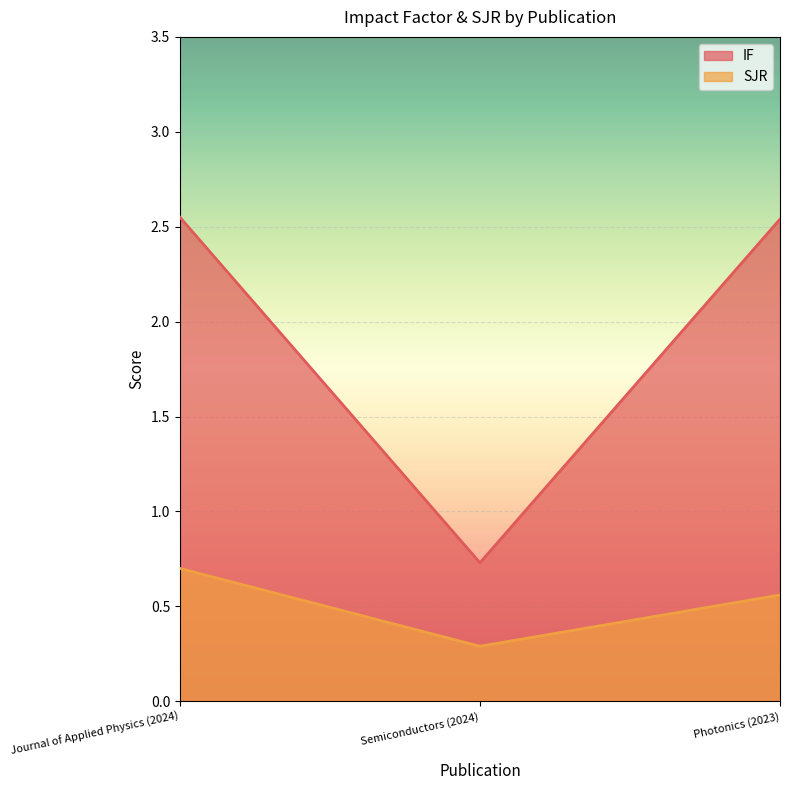

Rank the series by their maximum value, from lowest to highest.

SJR, IF